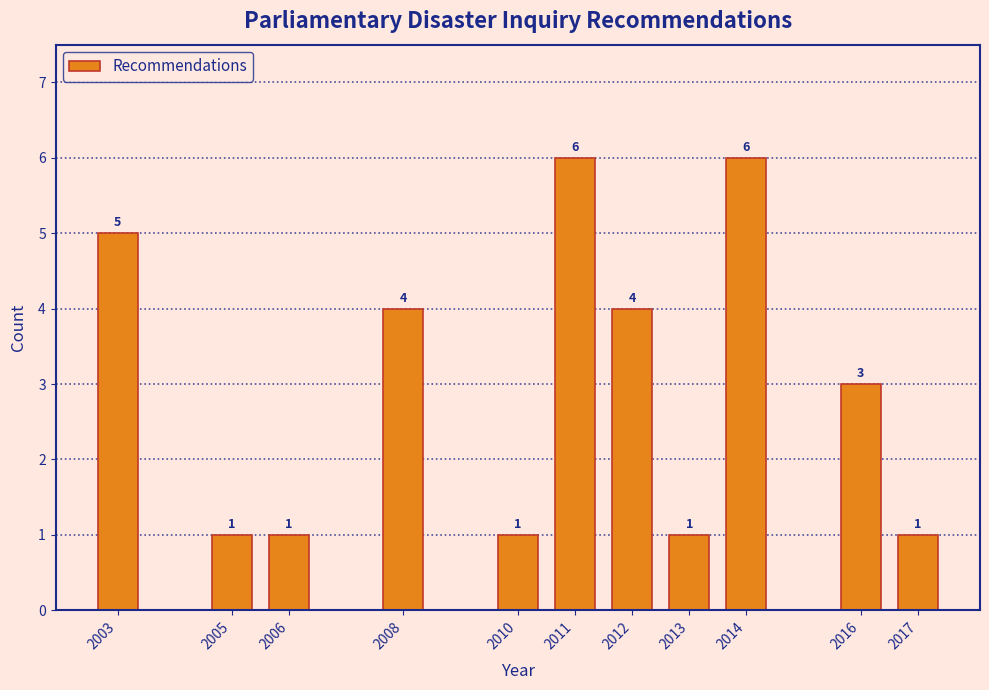

Reading left to right, what are all the values shown in this chart?

2003=5	2005=1	2006=1	2008=4	2010=1	2011=6	2012=4	2013=1	2014=6	2016=3	2017=1